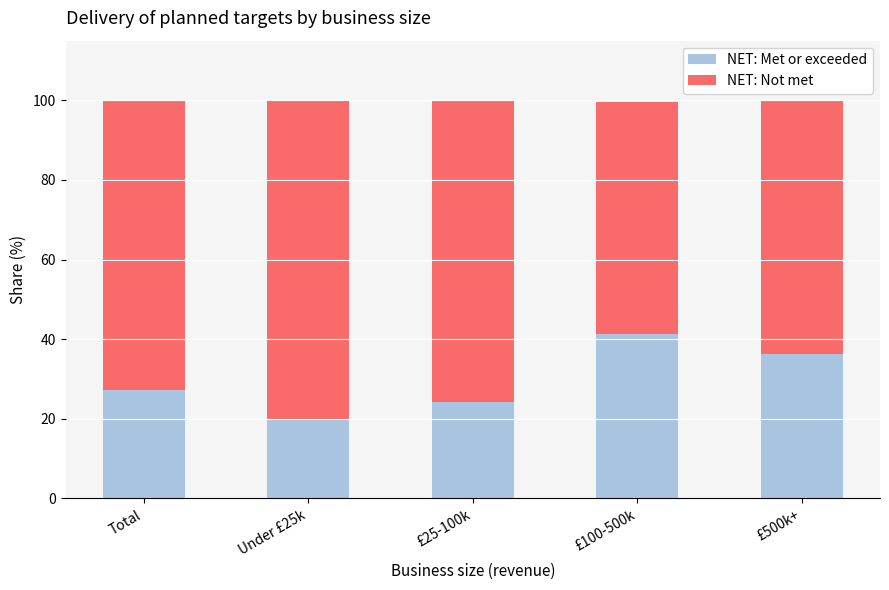

The value of NET: Met or exceeded at £500k+ is 25.2. True or false?

False